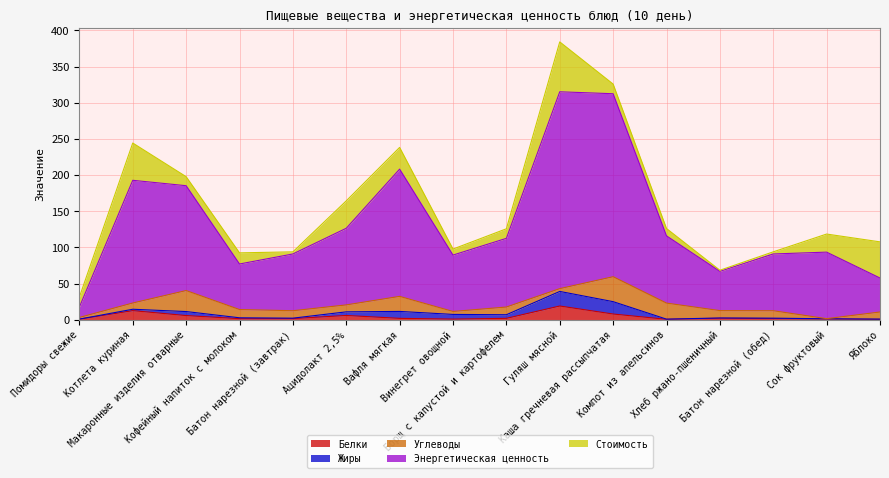

At which label is Стоимость closest to 35?

Ацидолакт 2,5%